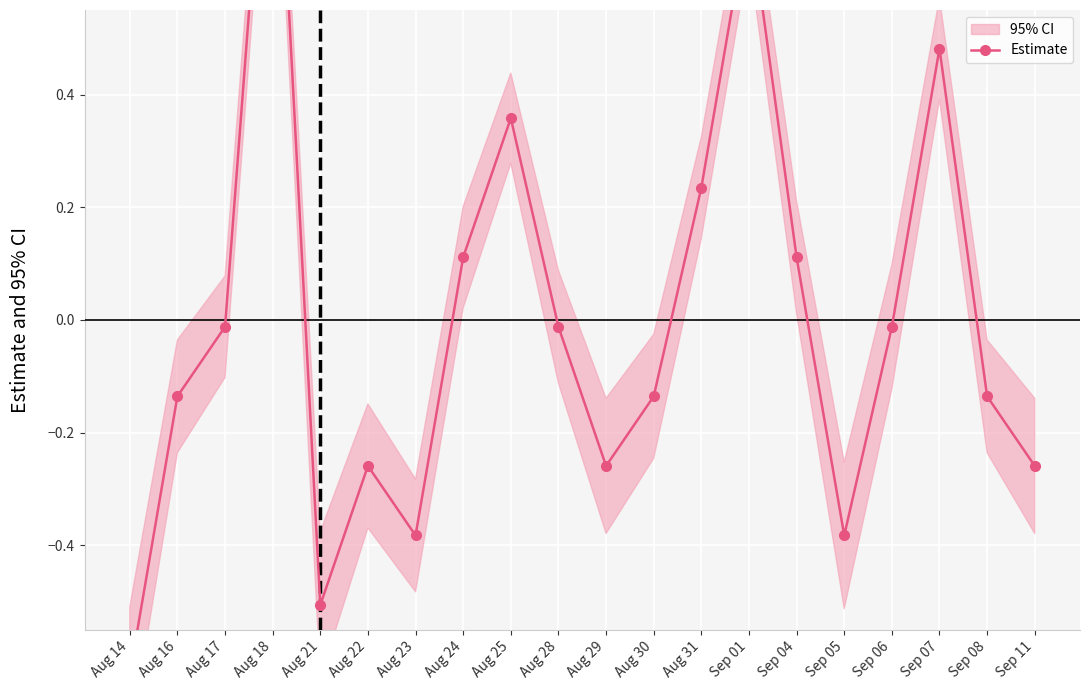

What is the approximate value at Sep 11?

-0.3